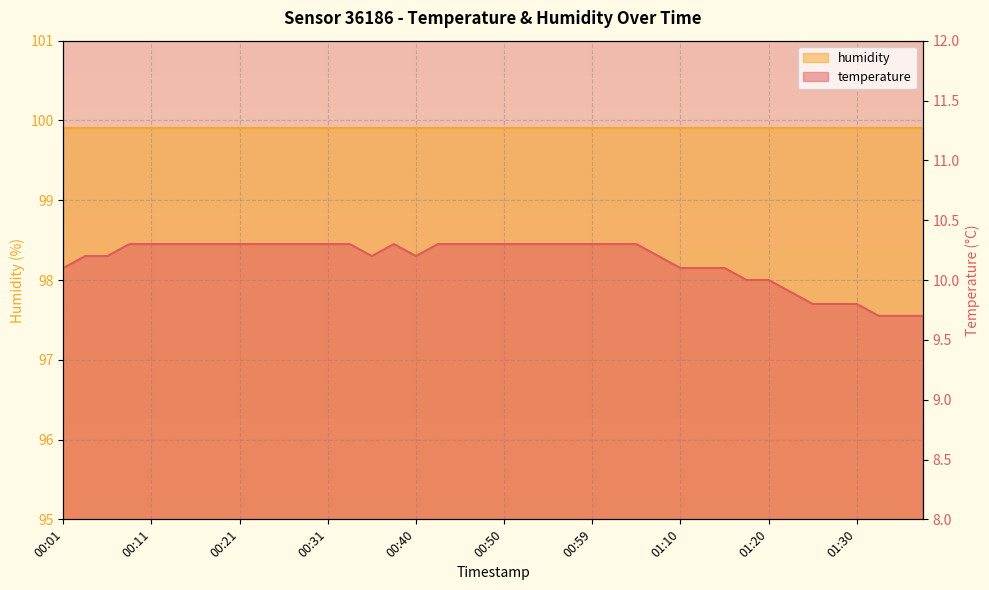

How many points are lower than both their immediate neighbors (excluding endpoints)?

2